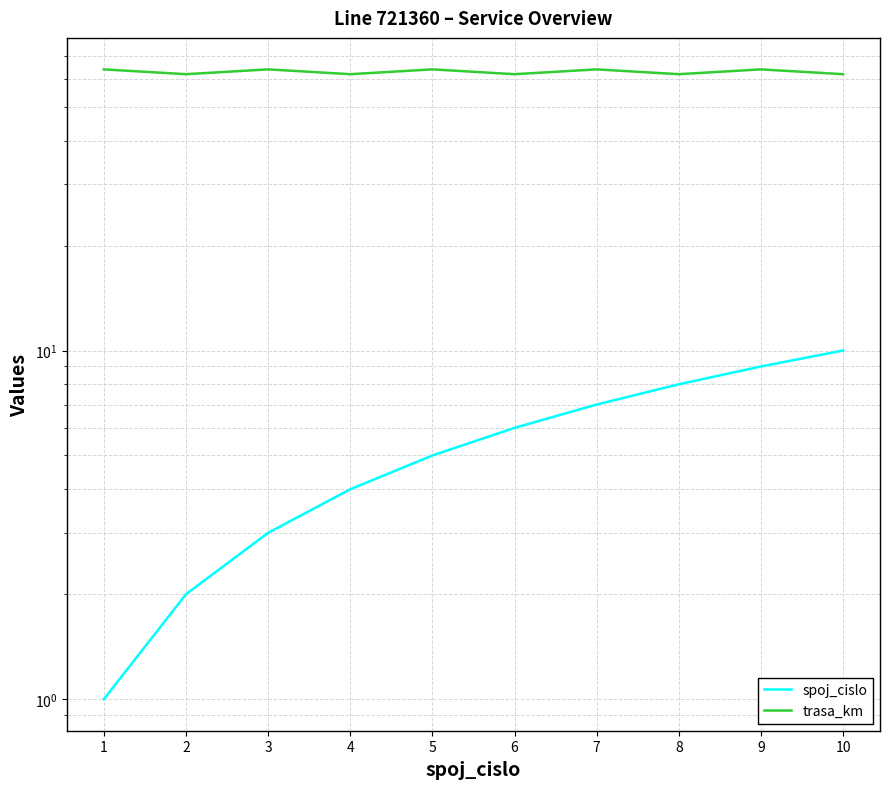

Does the chart have visible grid lines?

Yes